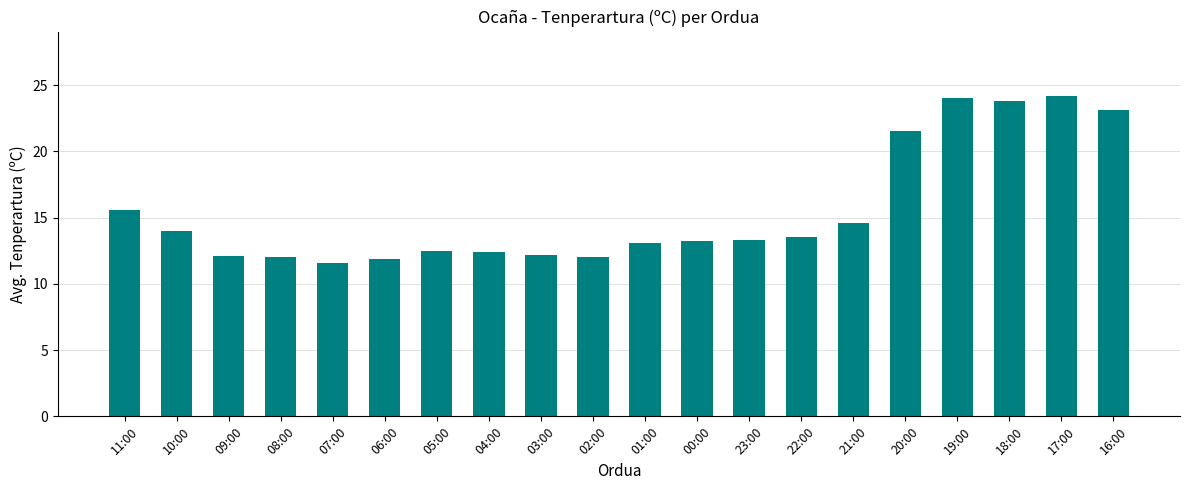

Which label corresponds to the smallest value in the chart?

07:00